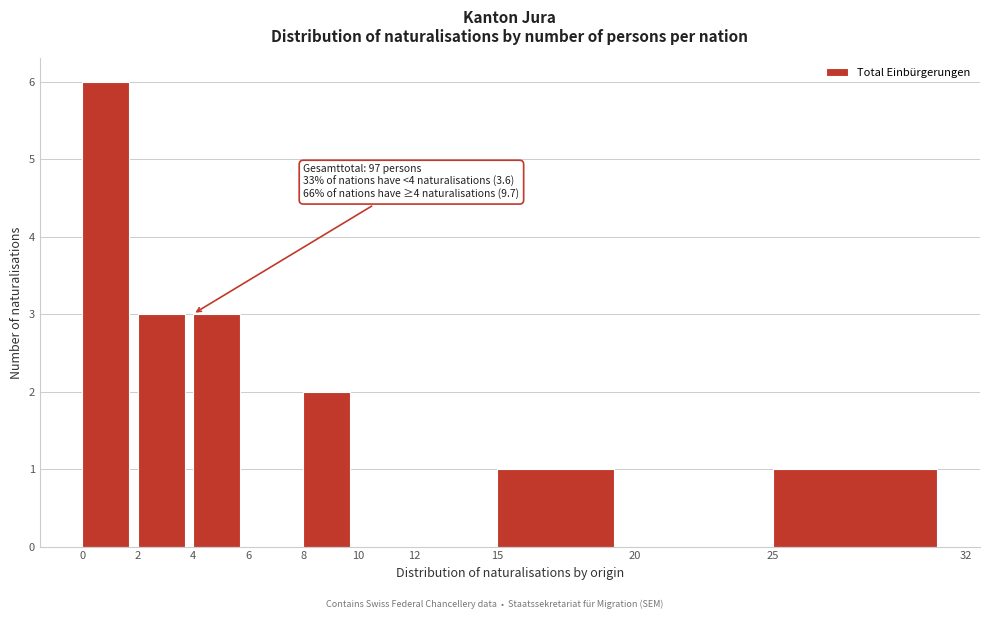

Over which range of the x-axis is the bar tallest?

0 to 2